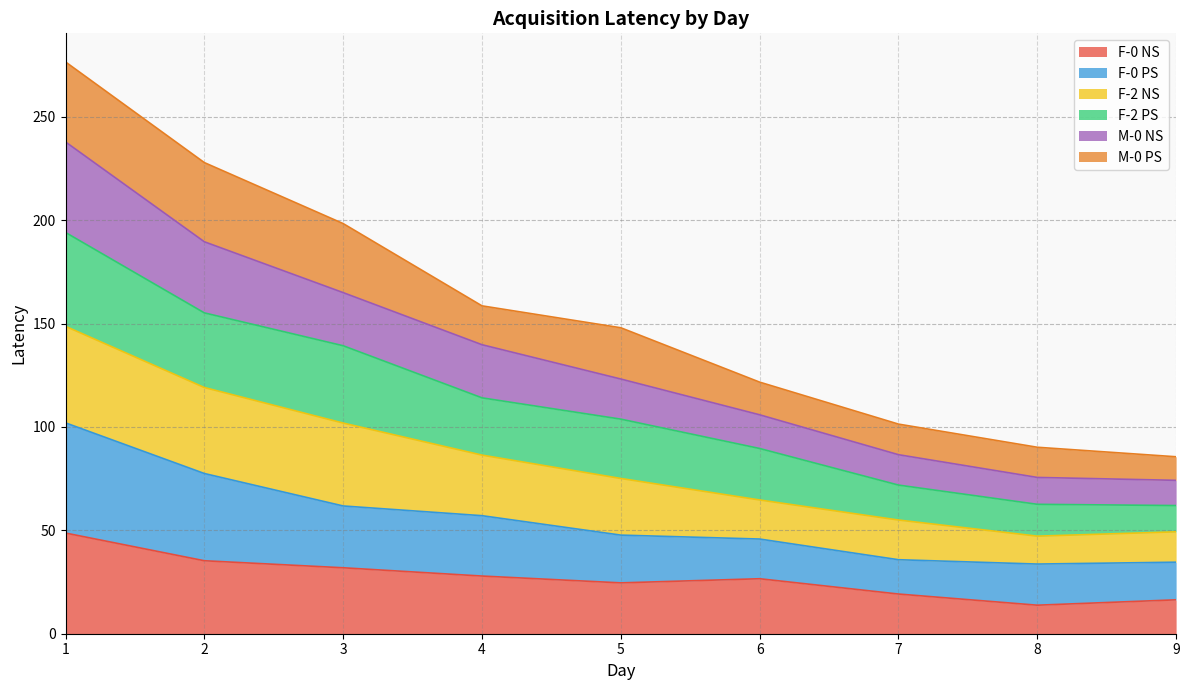

Where does the M-0 NS series first go above 75?

1